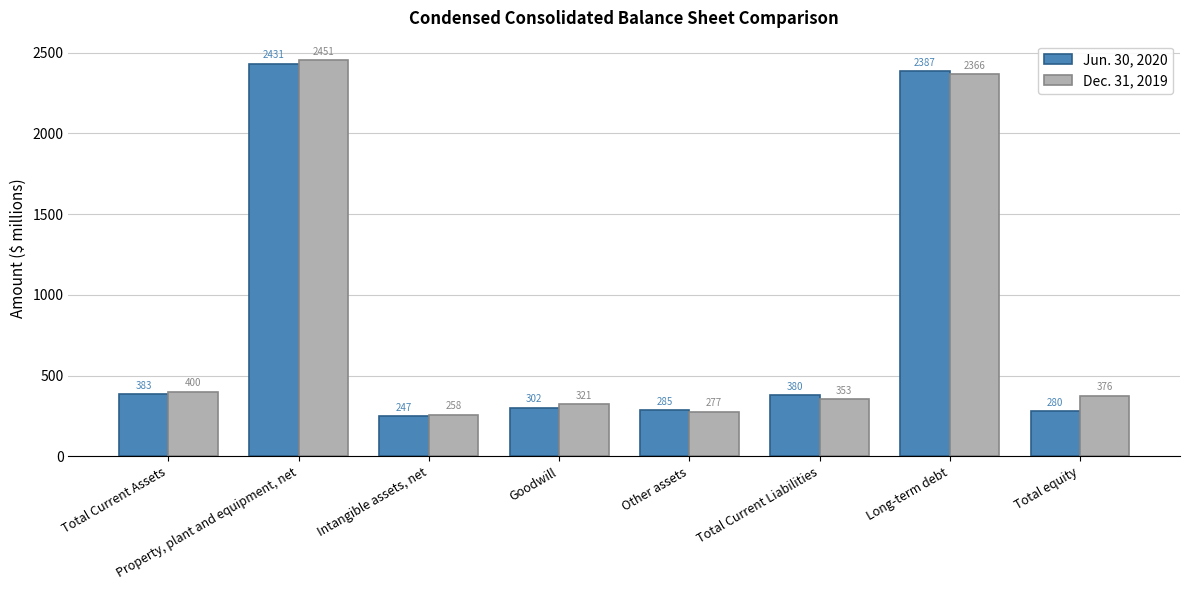

Reading right to left, transcribe all the data shown in this chart.

Jun. 30, 2020: 280	2387	380	285	302	247	2431	383
Dec. 31, 2019: 376	2366	353	277	321	258	2451	400